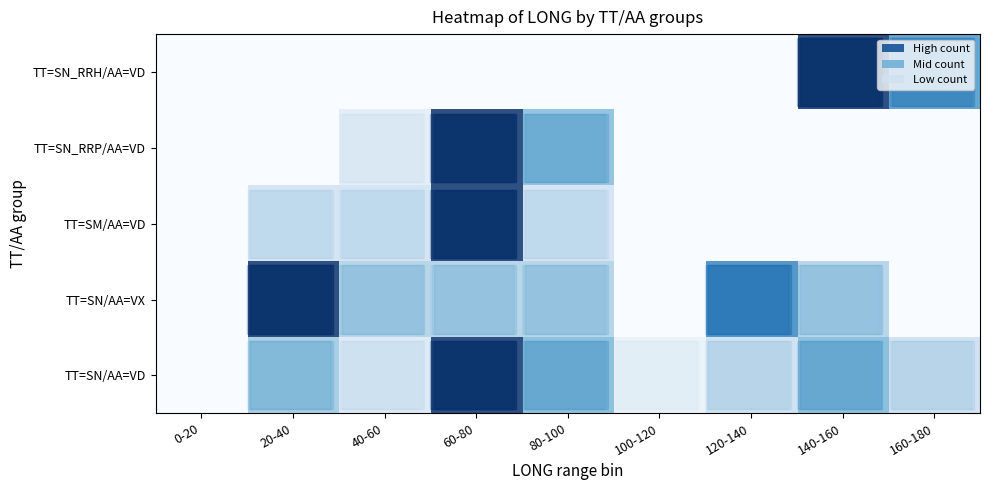

Rank the categories by row_1 value from lowest to highest.

0-20, 100-120, 160-180, 40-60, 60-80, 80-100, 140-160, 120-140, 20-40